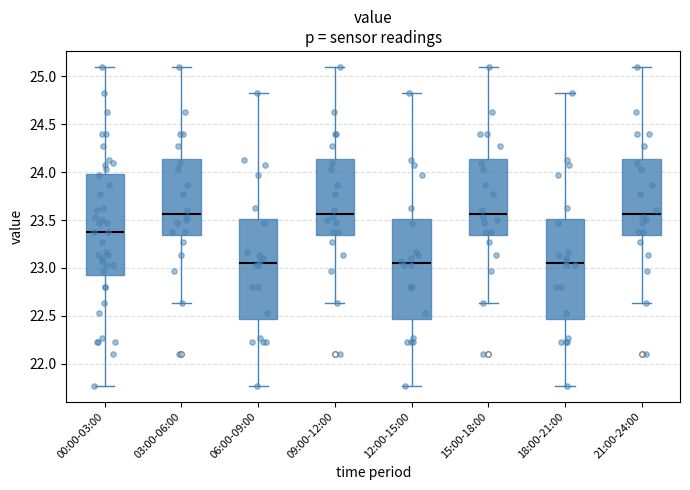

Reading left to right, transcribe this box plot: for each box, give where its median line is, the range the box spans, and where its two whiskers end, as read against the y-axis. The values are not printed on the chart, so give them approximately, as read against the axis.

00:00-03:00: median 23.35, box 22.95 to 24.00, whiskers 21.75 to 25.10
03:00-06:00: median 23.55, box 23.35 to 24.15, whiskers 22.65 to 25.10
06:00-09:00: median 23.05, box 22.45 to 23.50, whiskers 21.75 to 24.85
09:00-12:00: median 23.55, box 23.35 to 24.15, whiskers 22.65 to 25.10
12:00-15:00: median 23.05, box 22.45 to 23.50, whiskers 21.75 to 24.85
15:00-18:00: median 23.55, box 23.35 to 24.15, whiskers 22.65 to 25.10
18:00-21:00: median 23.05, box 22.45 to 23.50, whiskers 21.75 to 24.85
21:00-24:00: median 23.55, box 23.35 to 24.15, whiskers 22.65 to 25.10